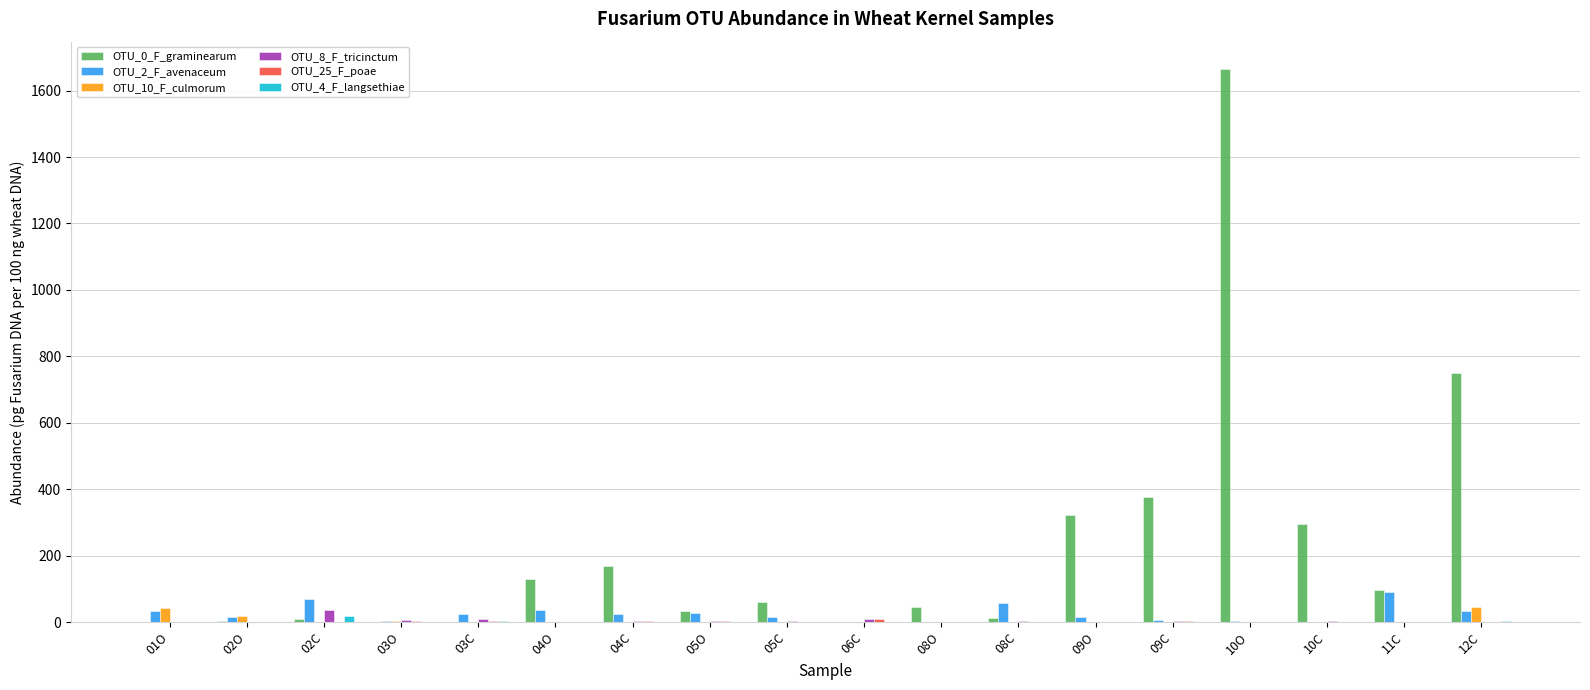

The value of OTU_2_F_avenaceum at 04O is 37.6. True or false?

True